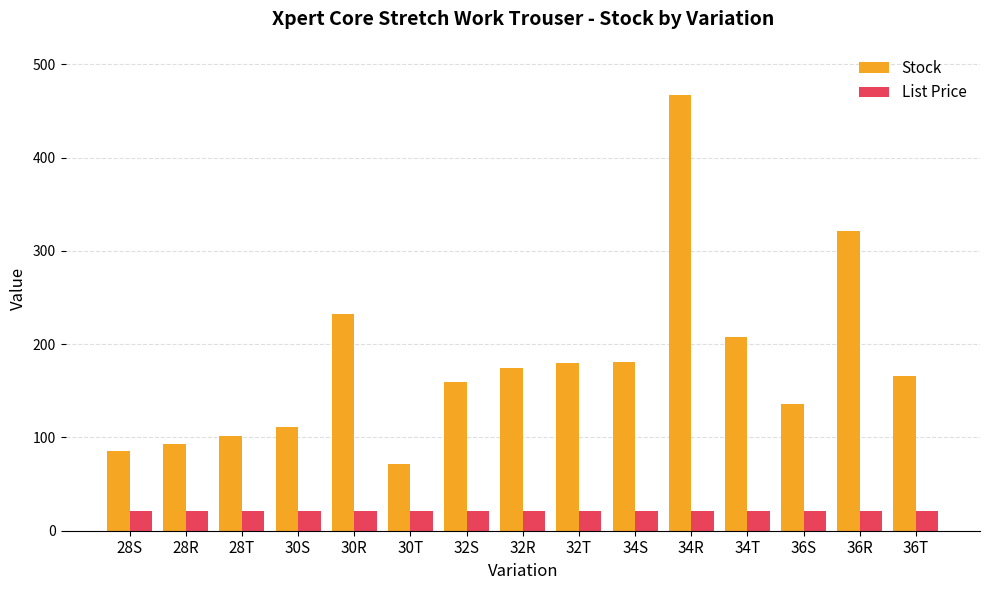

Count the number of categories in the chart.

15